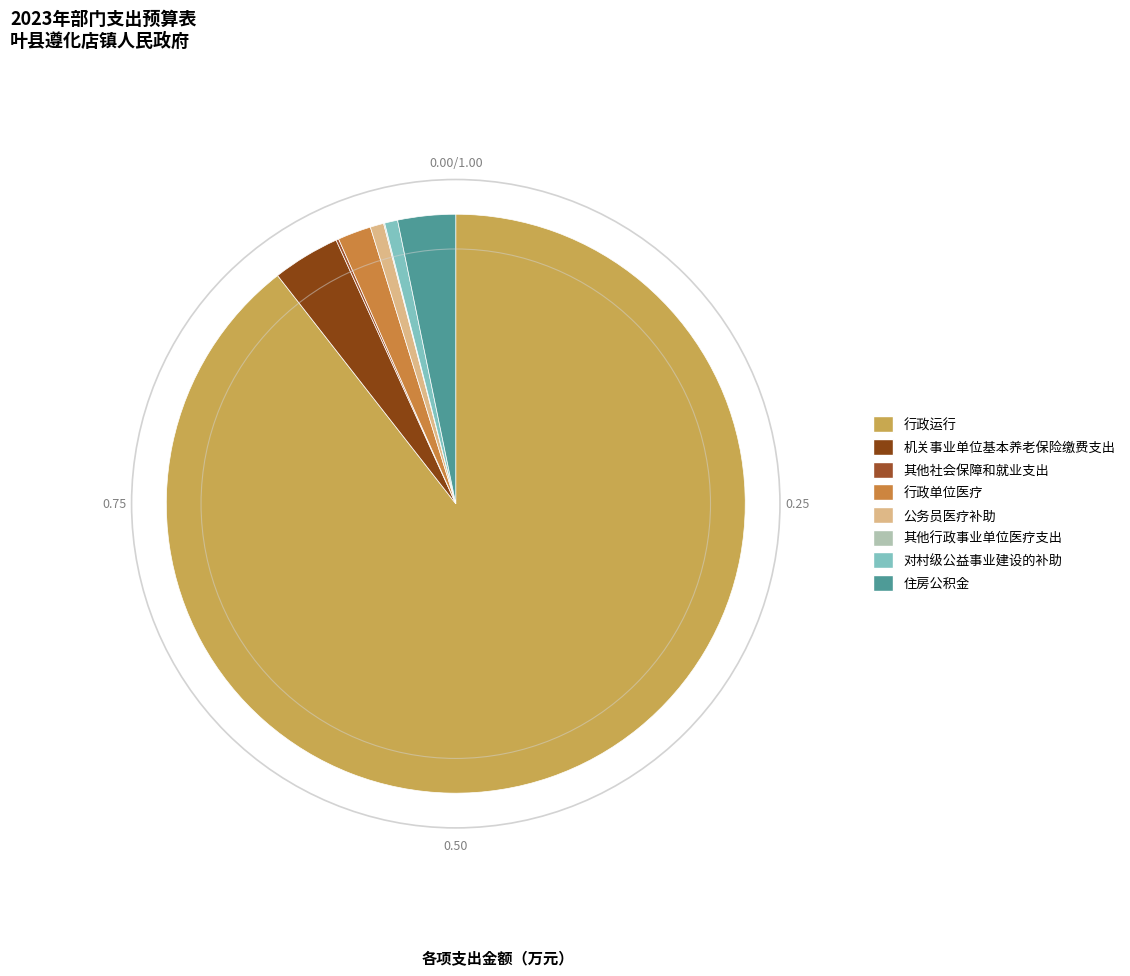

Count the number of slices in the pie.

8